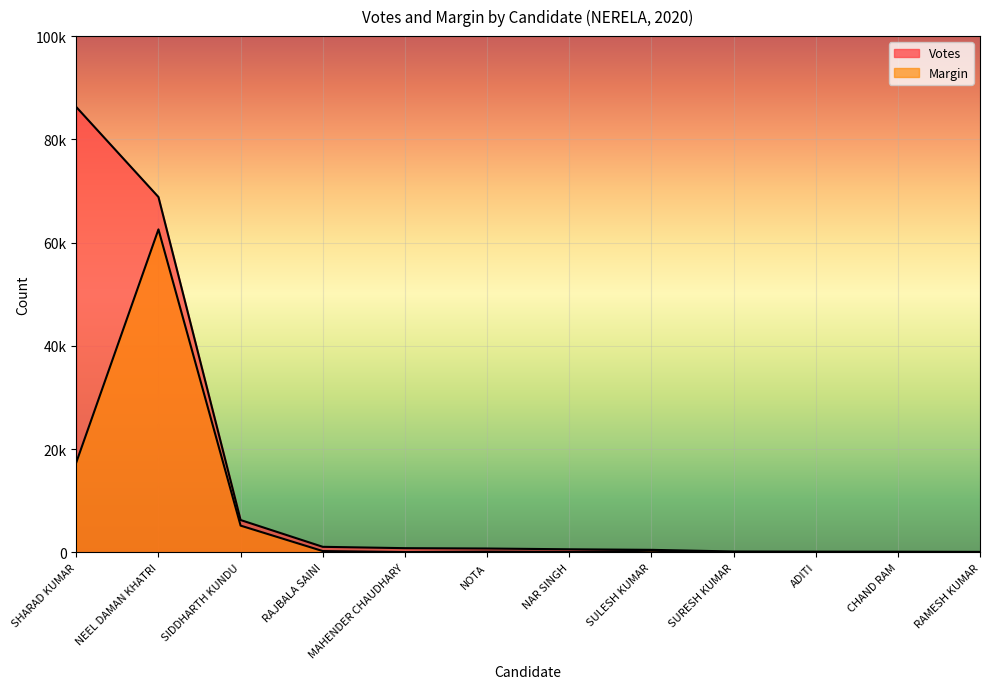

How many lines are shown in the chart?

2